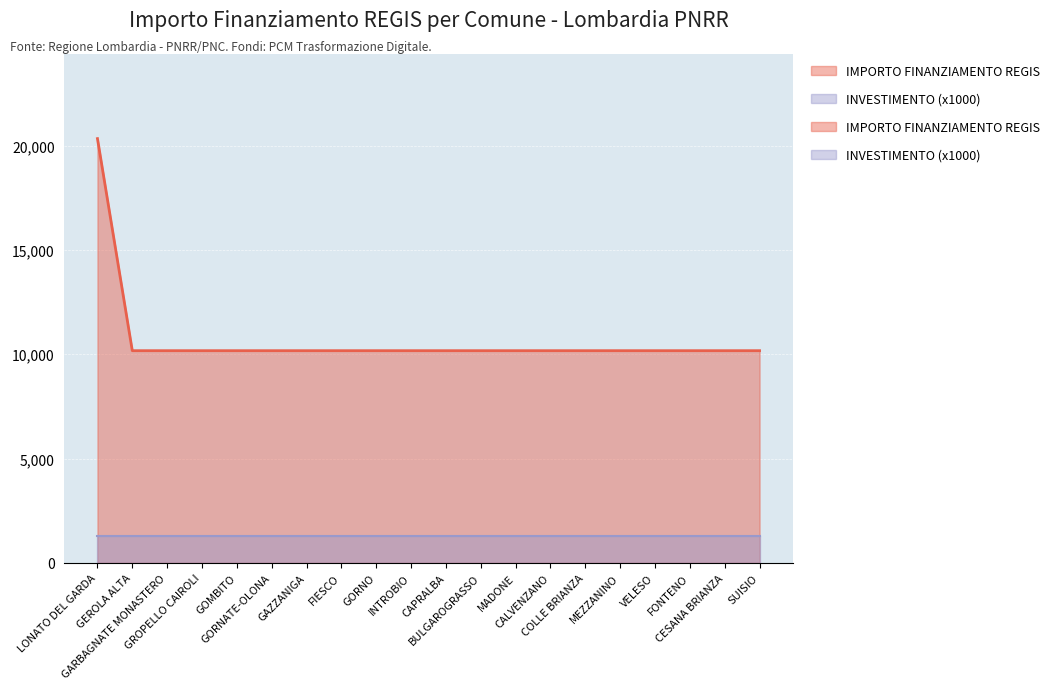

What is the smallest value displayed?

10172